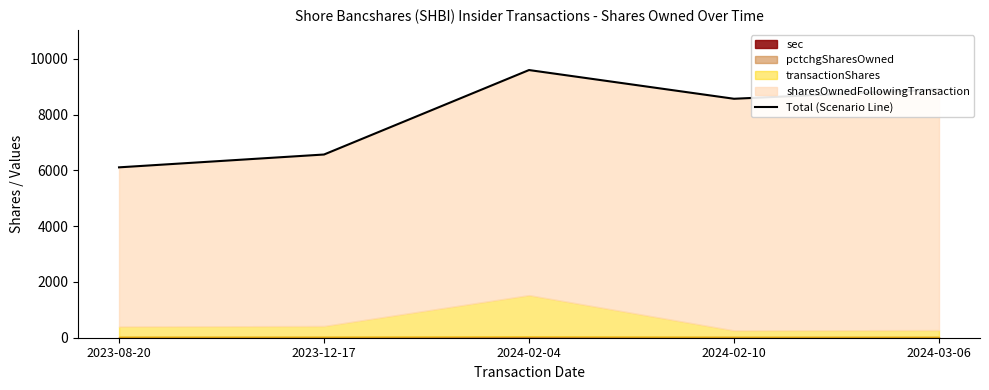

Where is the data nearest to the value 7854?

2024-02-10